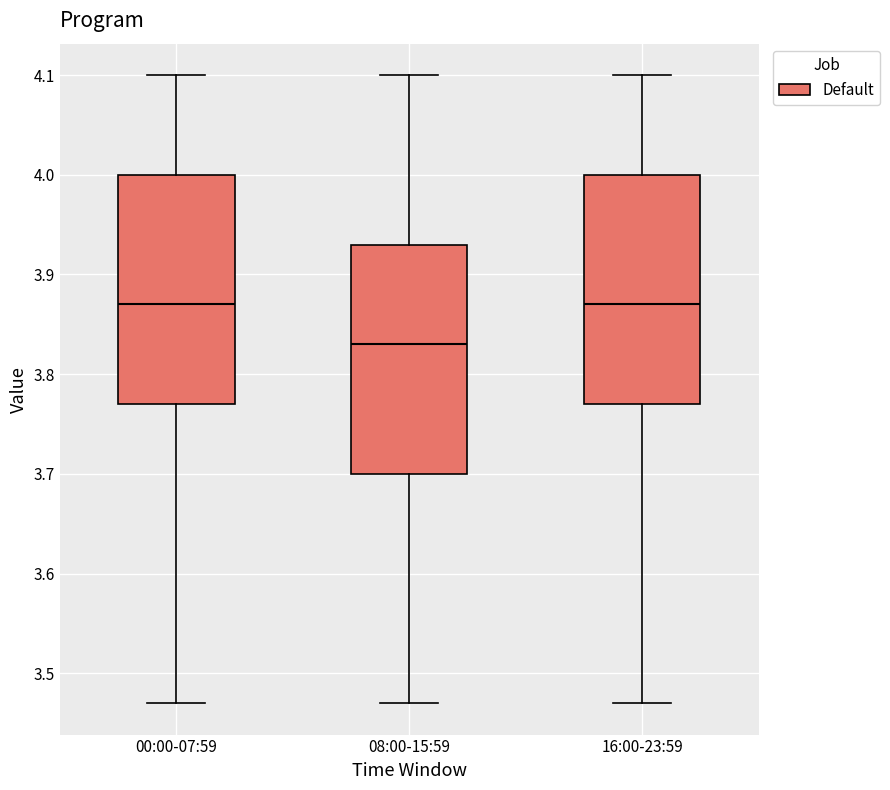

Reading left to right, read every box against the y-axis: the position of its median line, the range the box covers, and the ends of its whiskers. The values are not printed on the chart, so give them approximately, as read against the axis.

00:00-07:59: median 3.87, box 3.77 to 4.00, whiskers 3.47 to 4.10
08:00-15:59: median 3.83, box 3.70 to 3.93, whiskers 3.47 to 4.10
16:00-23:59: median 3.87, box 3.77 to 4.00, whiskers 3.47 to 4.10